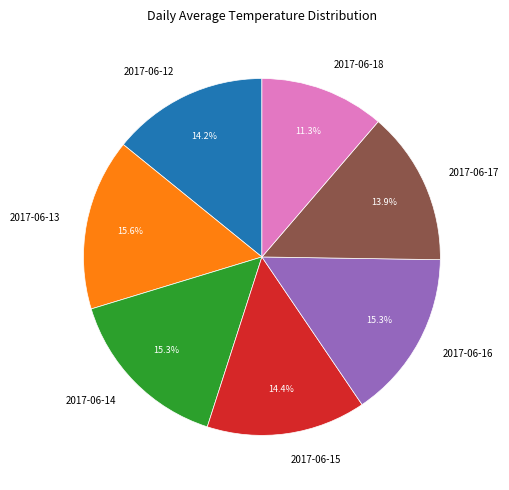

What percentage is the 2017-06-14 slice, to the nearest percent?

15%